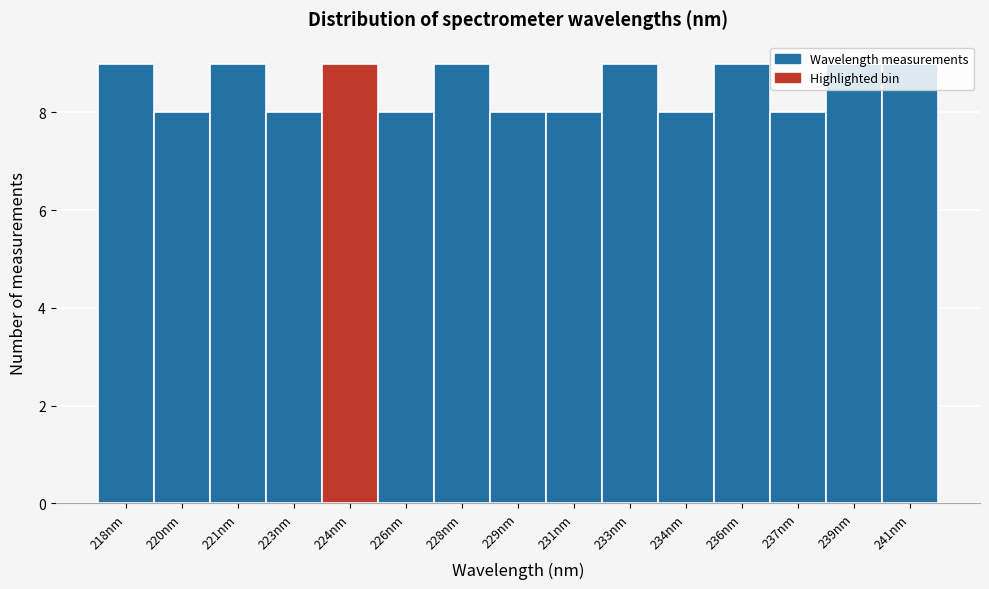

What is the sum of all values?

128